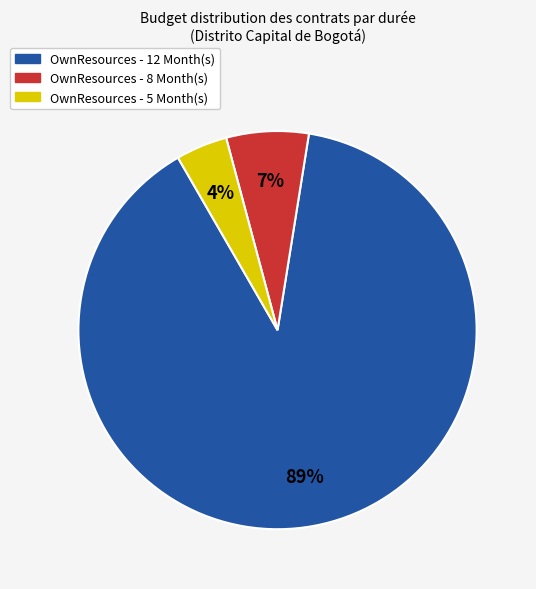

To the nearest percent, what is the difference between the largest and smallest slice percentages?

85%